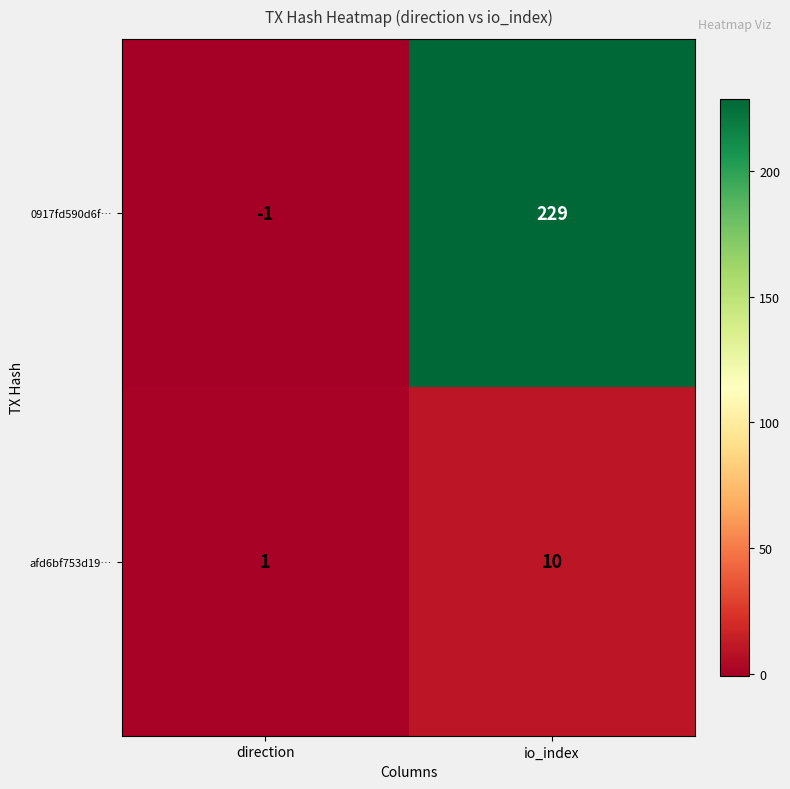

True or false: afd6bf753d19… has a value of 0 at direction.

False